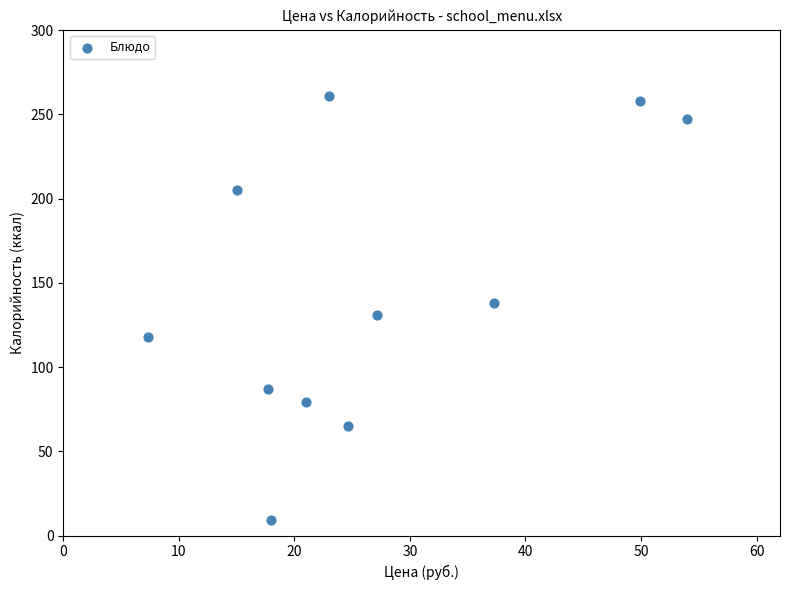

What is the average Y value?

145